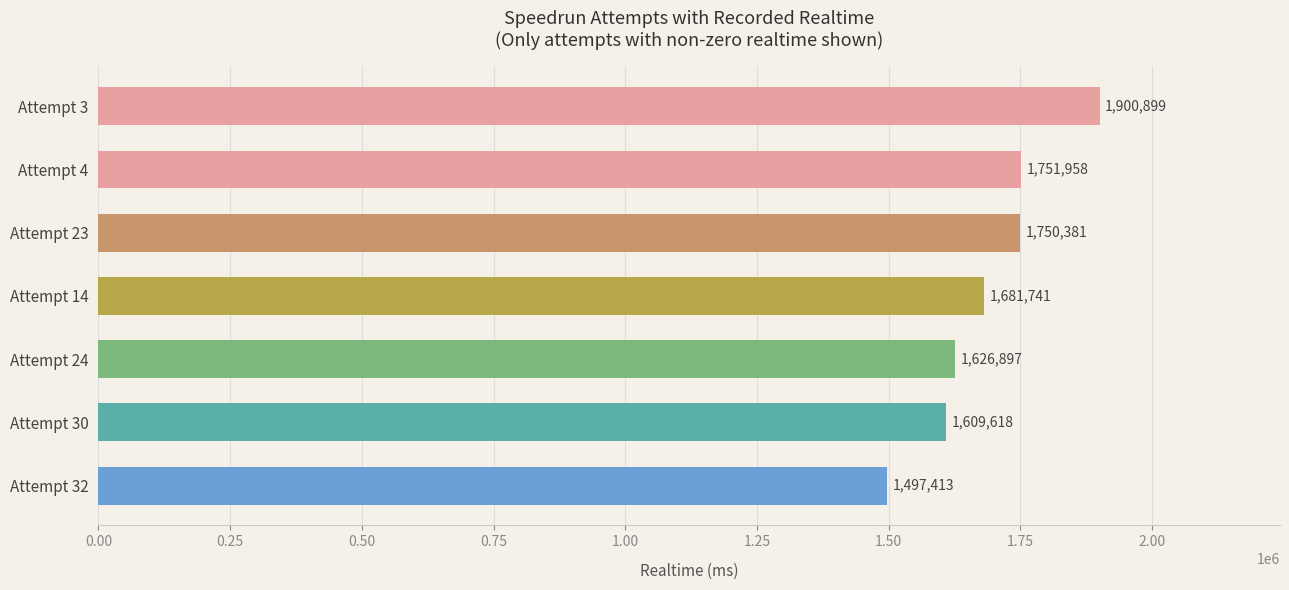

The chart shows a value of 2889116 at Attempt 14. True or false?

False